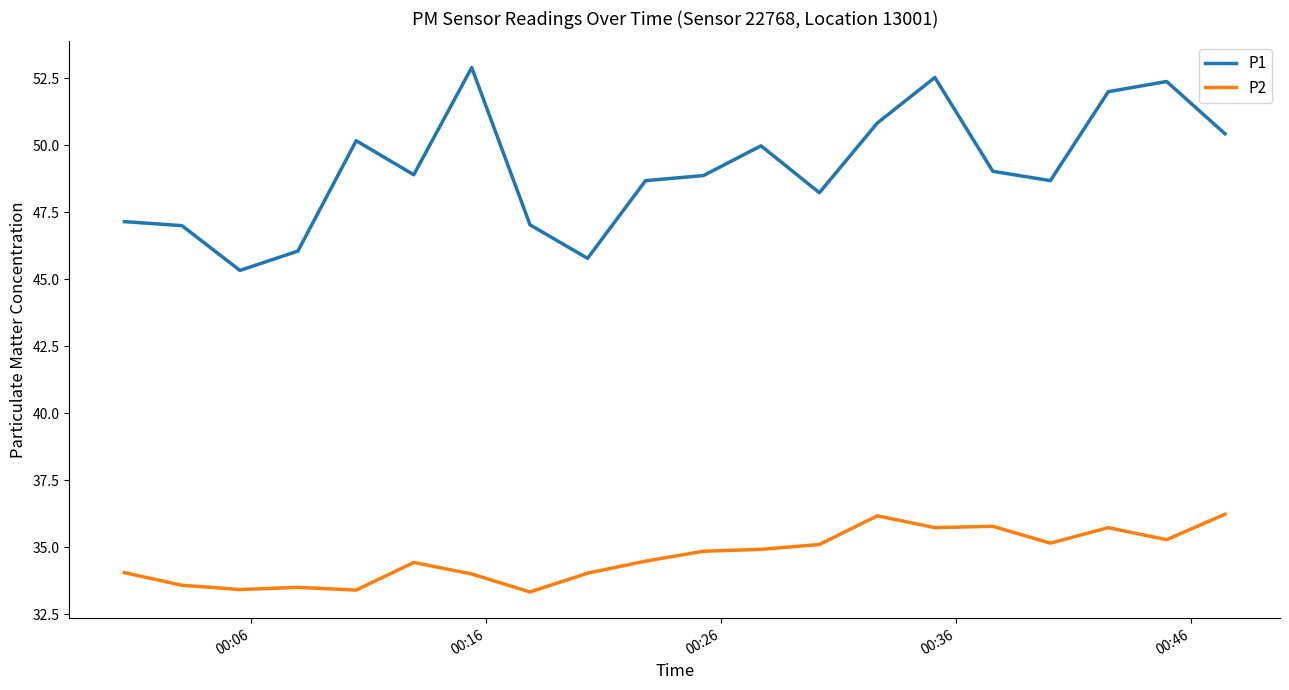

Which series has the widest spread of values?

P1